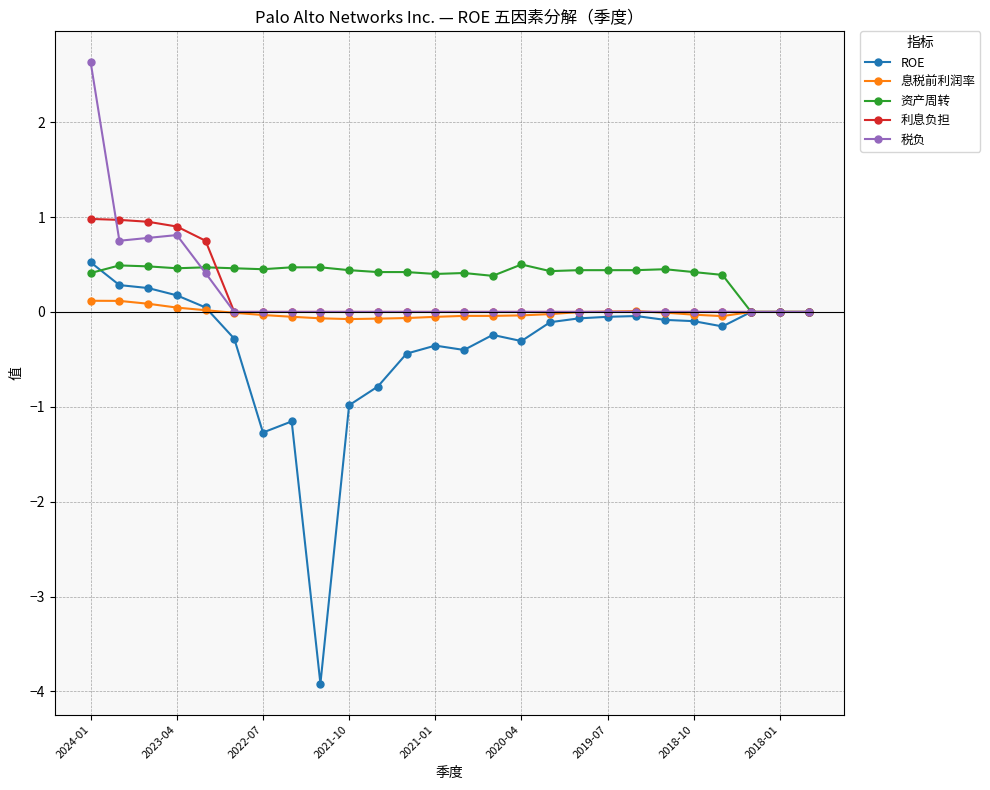

What is the minimum value shown in the chart?

-3.9